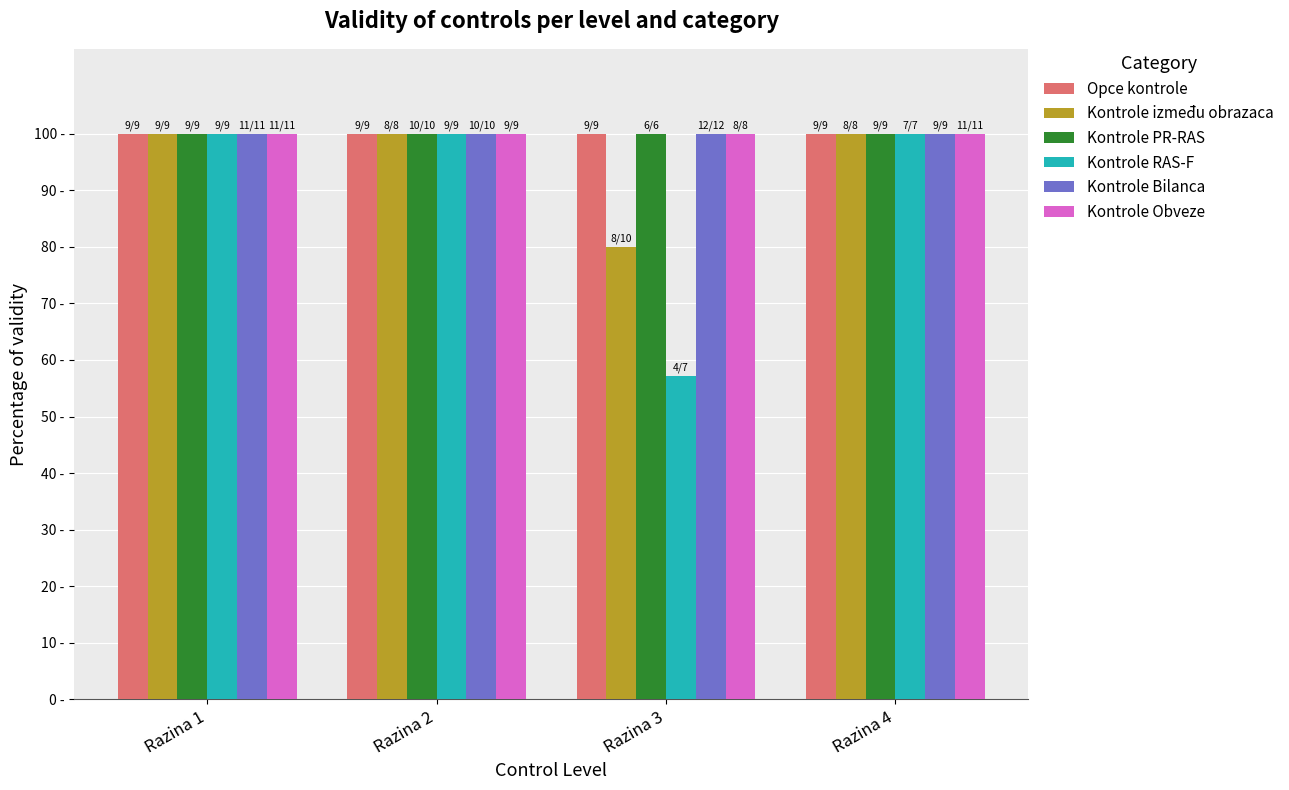

Does the chart contain stacked bars?

No